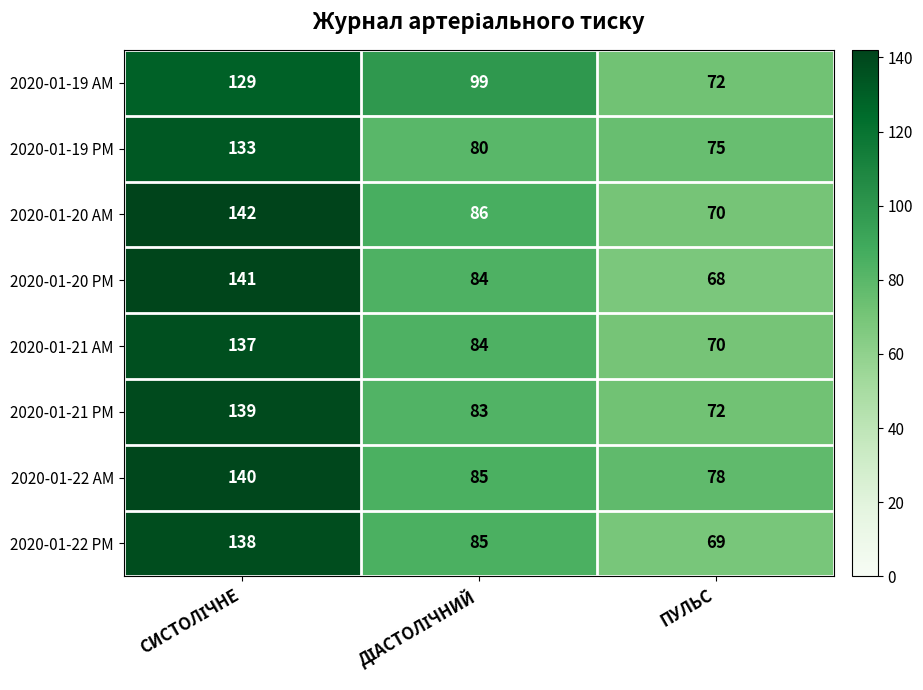

What is the total value across all series at ПУЛЬС?

574